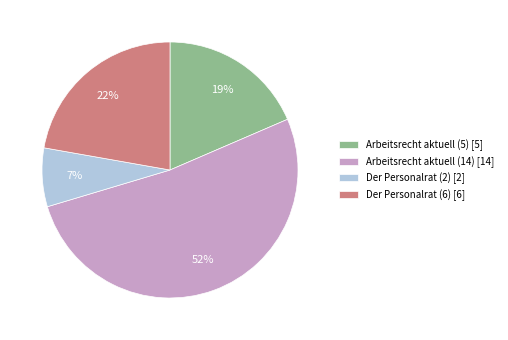

What percentage is the Der Personalrat (6) slice, to the nearest percent?

22%